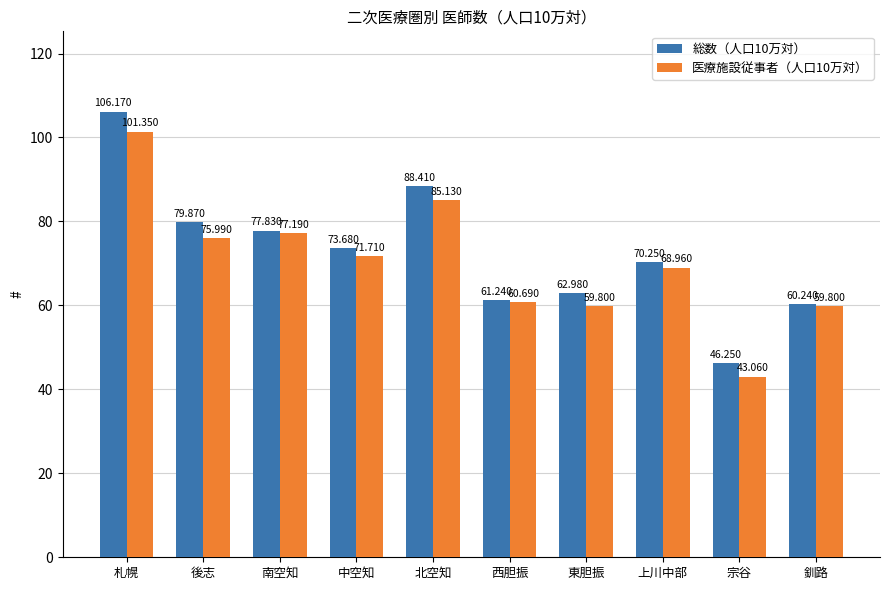

What position from the right is 北空知?

6